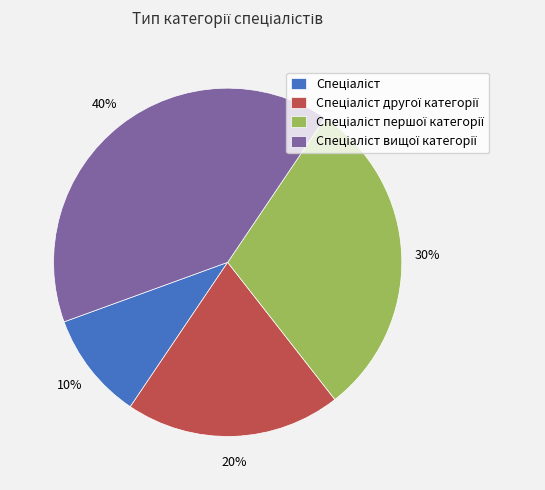

Is there a majority slice in this chart?

No